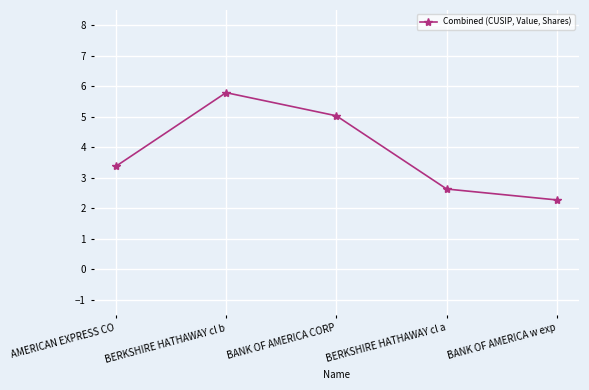

What is the change in value from AMERICAN EXPRESS CO to BANK OF AMERICA w exp?

-1.1